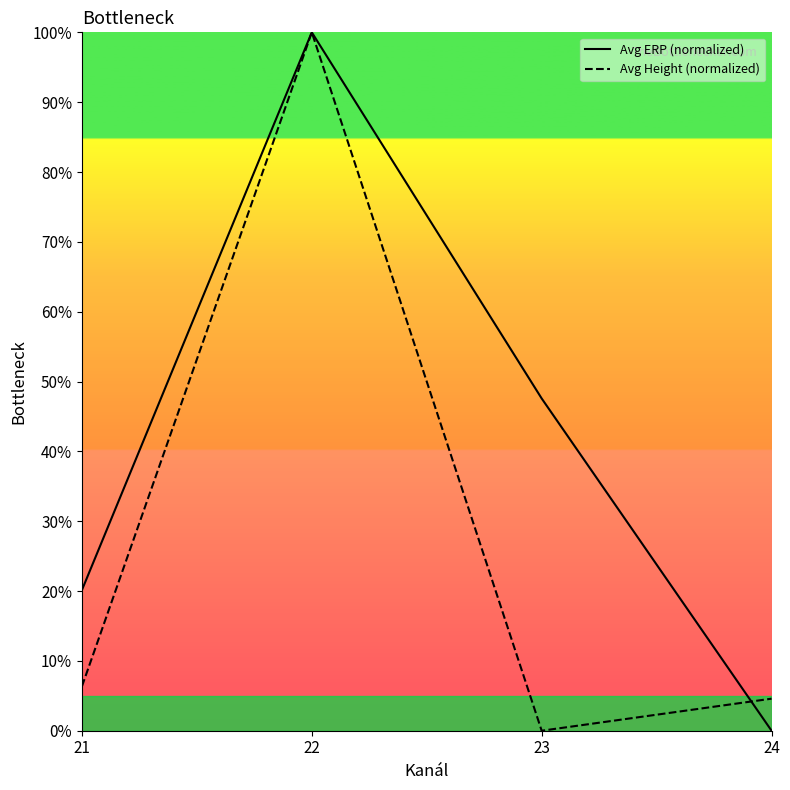

At 24, list the series in order from largest to smallest.

Avg Height (normalized), Avg ERP (normalized)